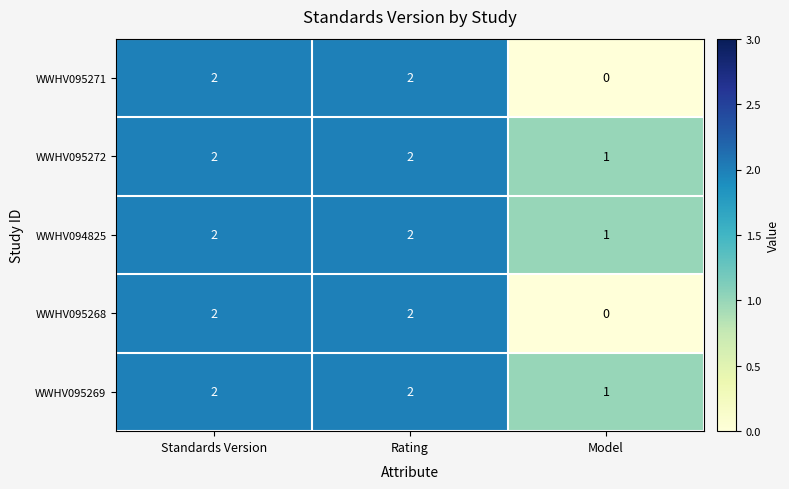

Reading right to left, what are all the values shown in this chart?

WWHV095271: 0	2	2
WWHV095272: 1	2	2
WWHV094825: 1	2	2
WWHV095268: 0	2	2
WWHV095269: 1	2	2